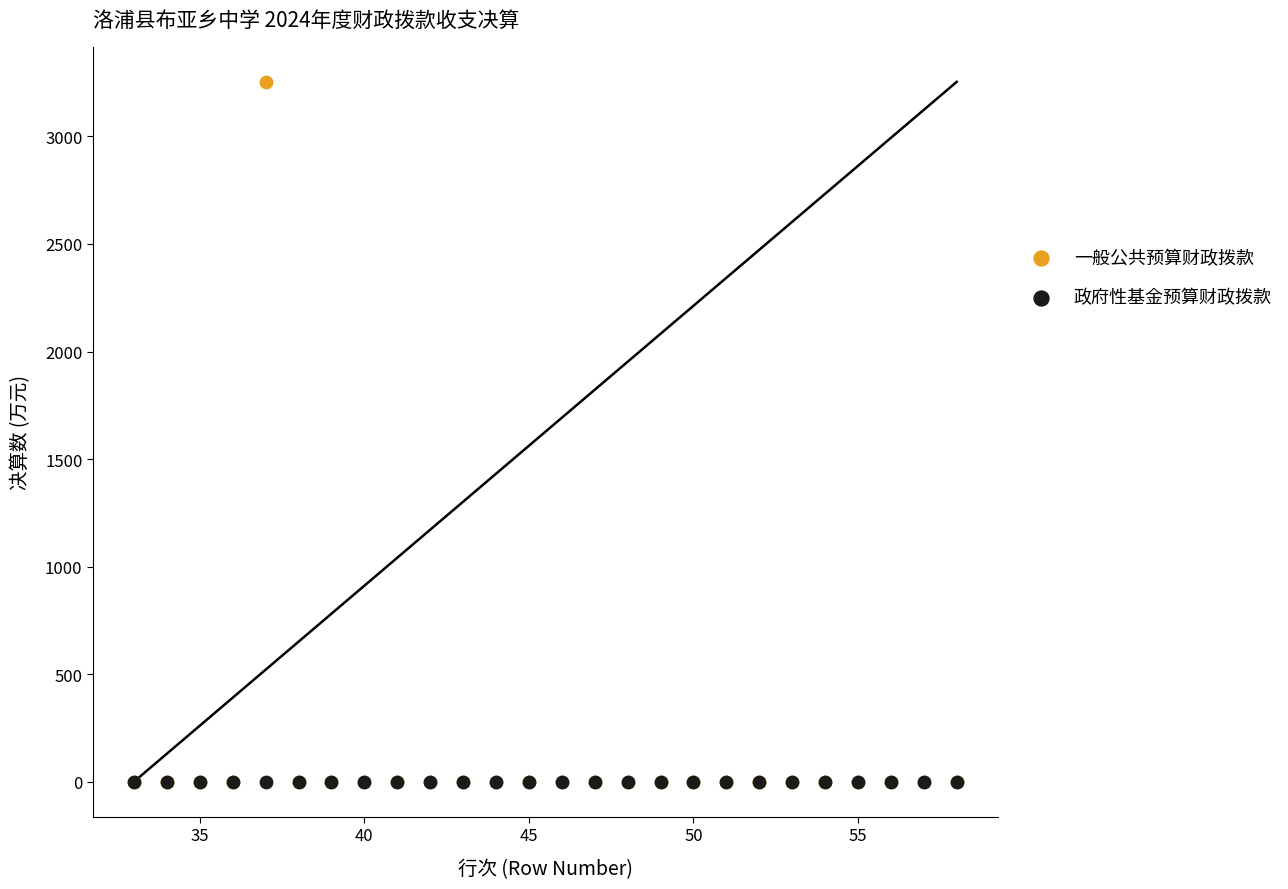

What are all the series names shown in the legend?

一般公共预算财政拨款, 政府性基金预算财政拨款